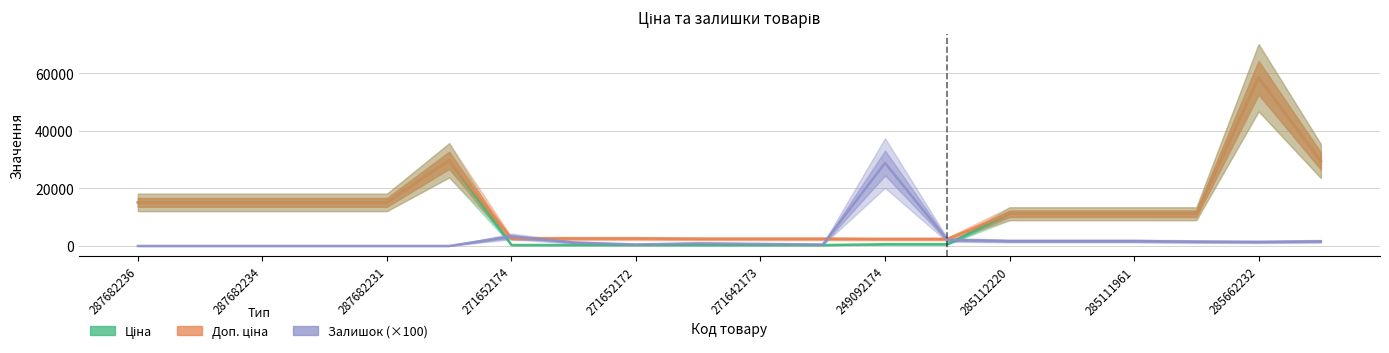

What position from the left is 287682234?

2